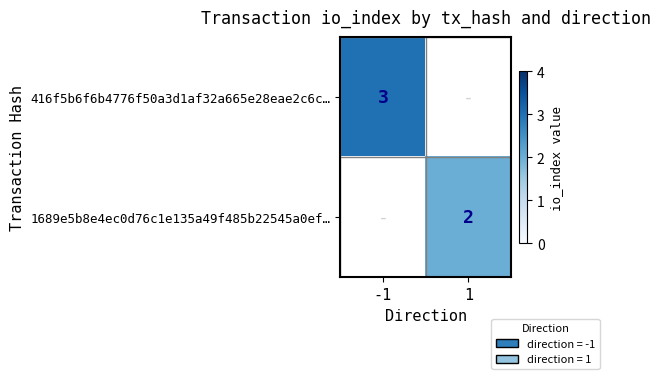

Count the number of categories in the chart.

2